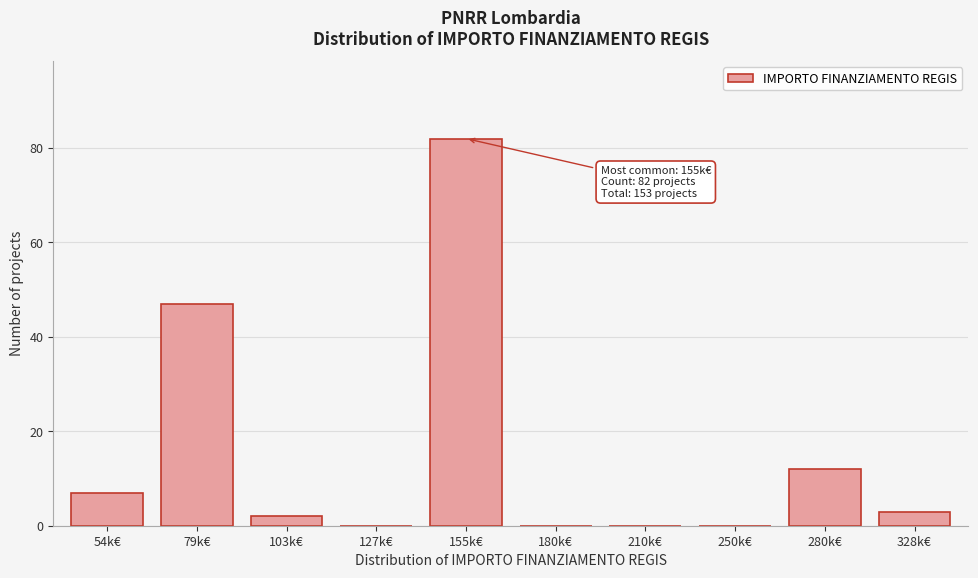

Reading left to right, transcribe all the data shown in this chart.

54k€=7	79k€=47	103k€=2	127k€=0	155k€=82	180k€=0	210k€=0	250k€=0	280k€=12	328k€=3